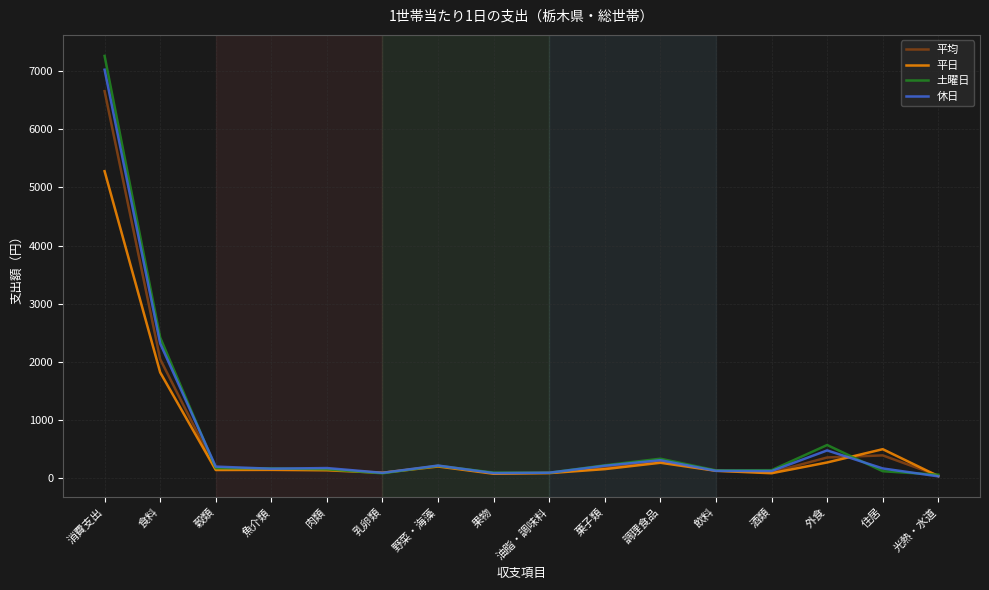

What is the average value of the 休日 series?

741.3